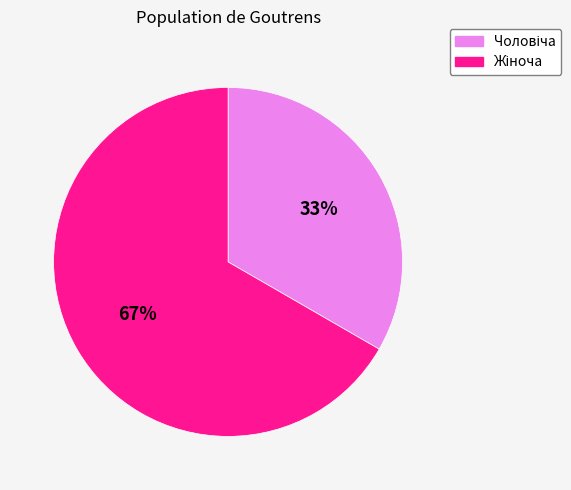

To the nearest percent, what is the average slice percentage?

50%